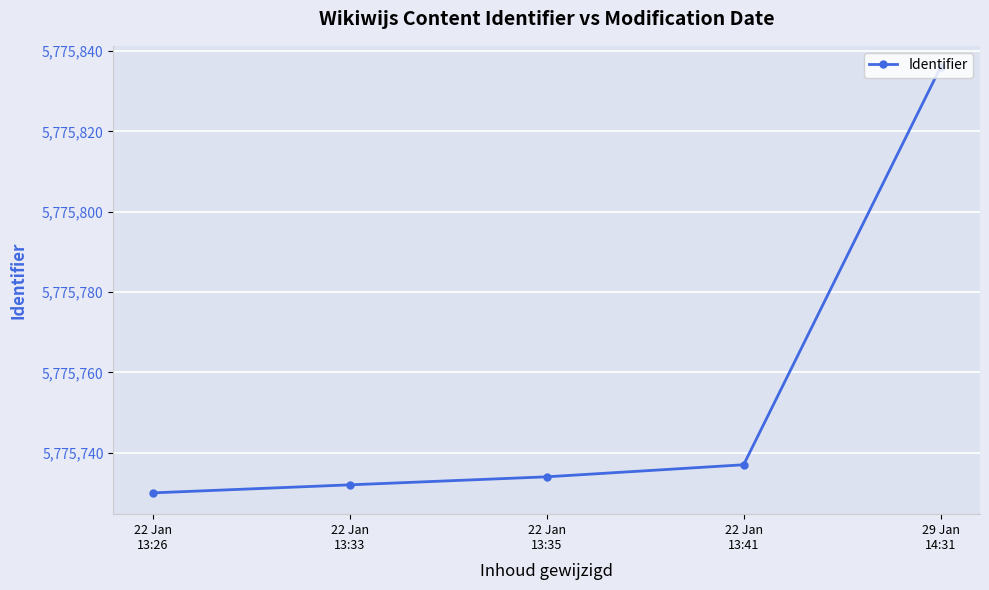

What is the label of the 1st point from the left?

22 Jan
13:26